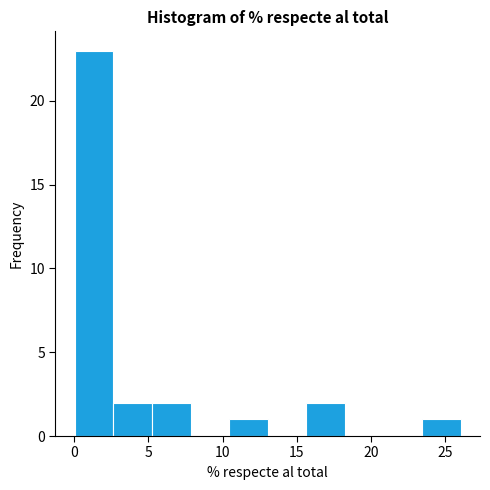

Reading left to right, list every bar in this chart as the range it spans on the x-axis followed by its height. Neither the bar edges nor the heights are printed on the chart, so give them approximately, as read against the axes.

0.0 to 2.5: 23
2.5 to 5.0: 2
5.0 to 8.0: 2
8.0 to 10.5: 0
10.5 to 13.0: 1
13.0 to 15.5: 0
15.5 to 18.5: 2
18.5 to 21.0: 0
21.0 to 23.5: 0
23.5 to 26.0: 1